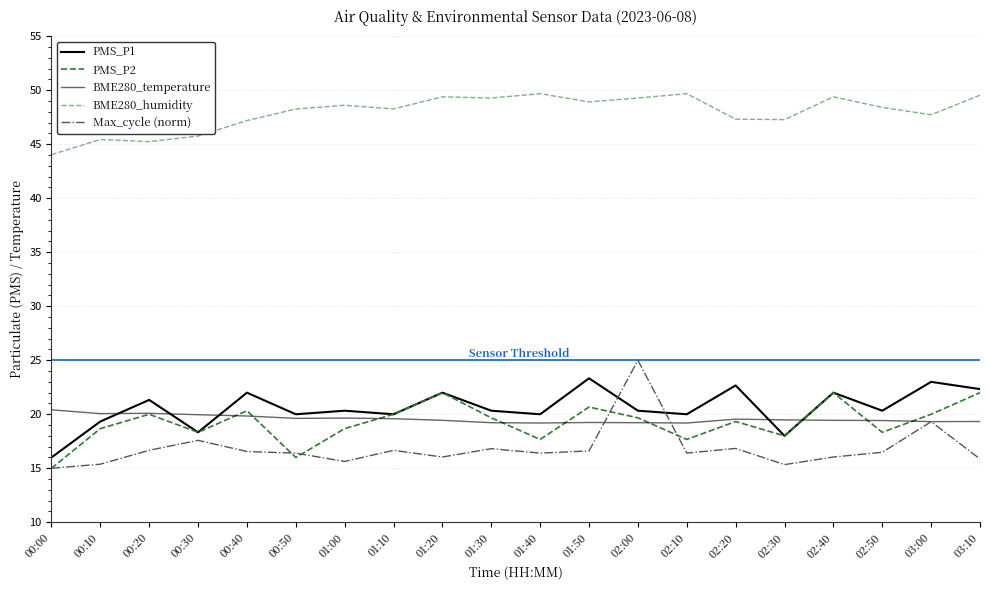

How many lines are shown in the chart?

5